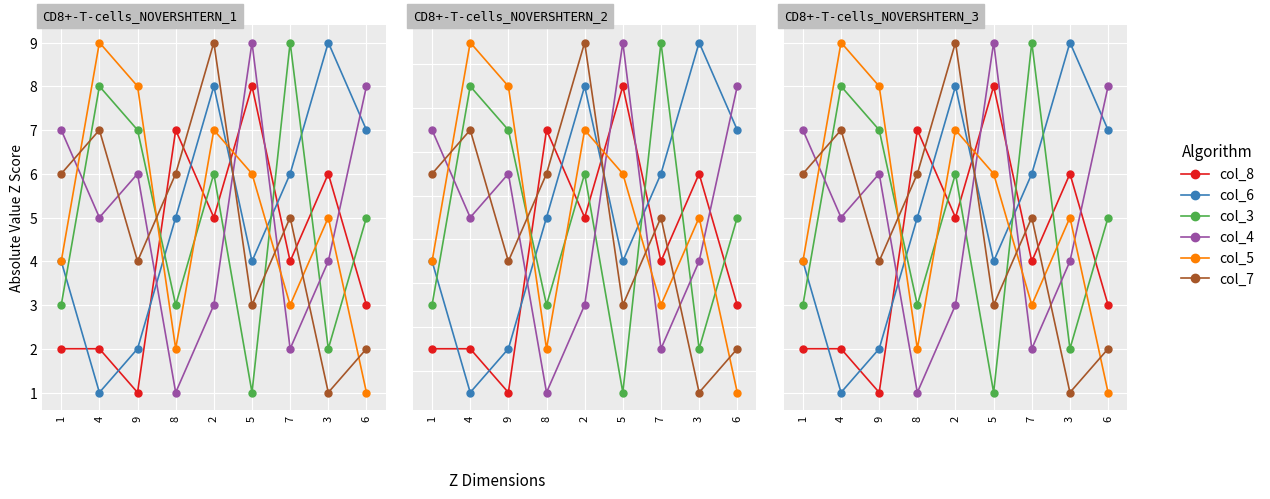

What is the label of the 6th point from the left?

5